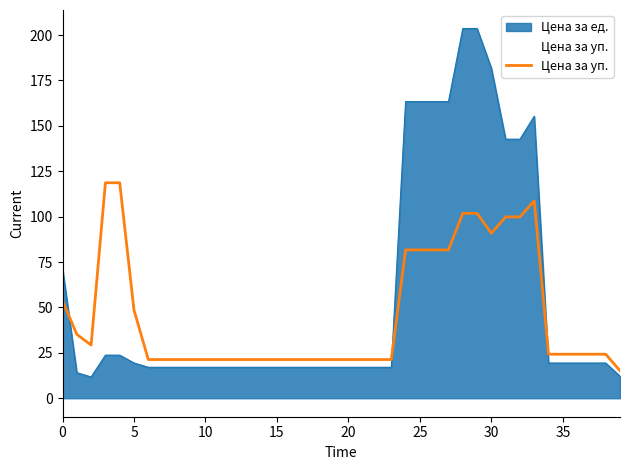

Count the number of values greater than 24.

21